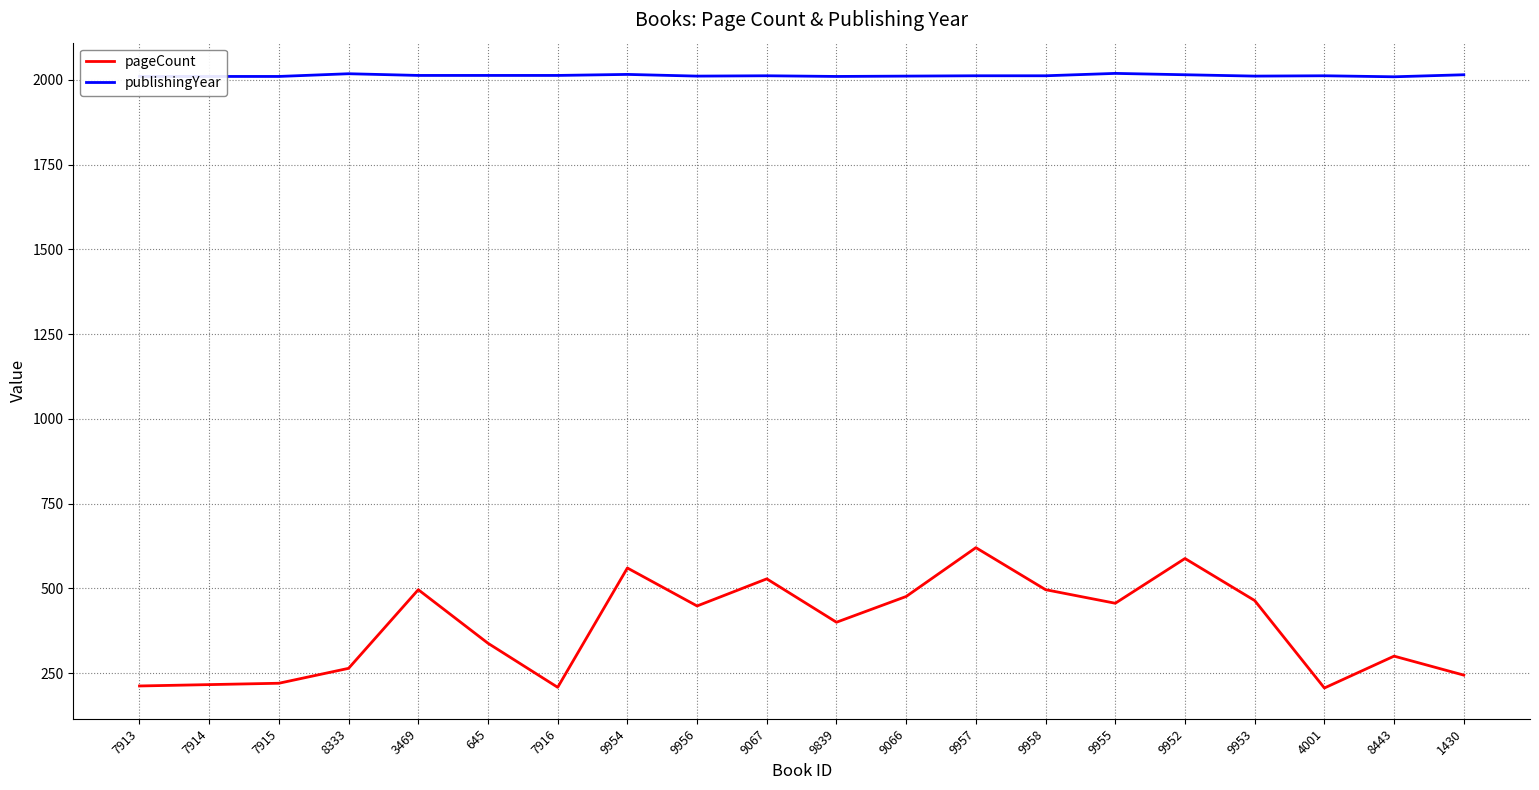

Rank the series at 7916 from lowest to highest value.

pageCount, publishingYear